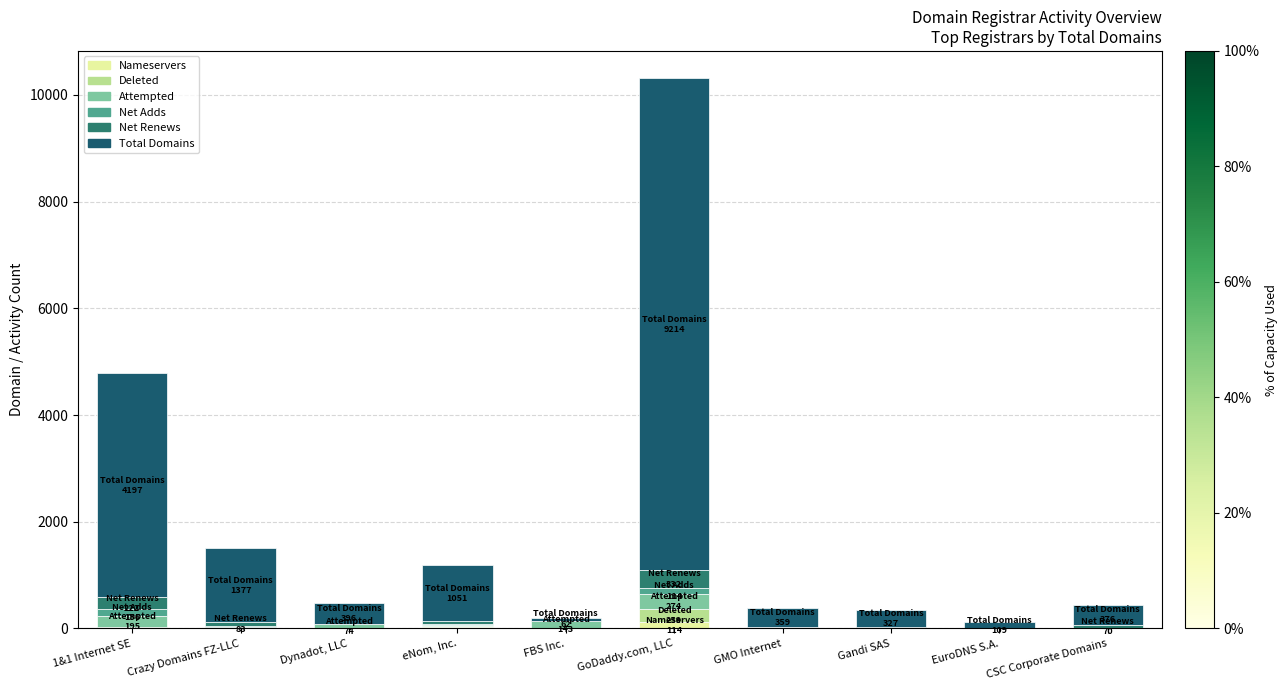

Count the number of data series in this chart.

6